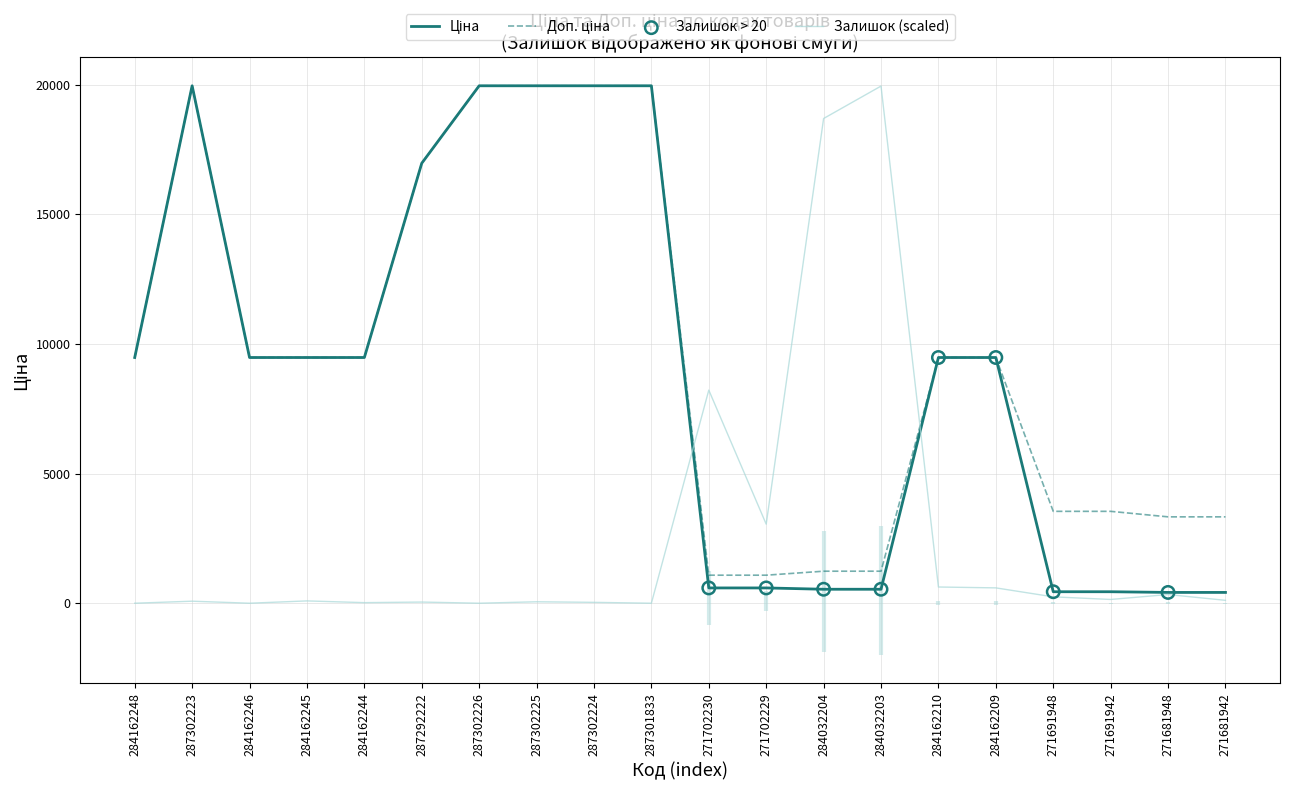

Is the value of Доп. ціна at 287292222 greater than the value of Ціна at 284162248?

Yes